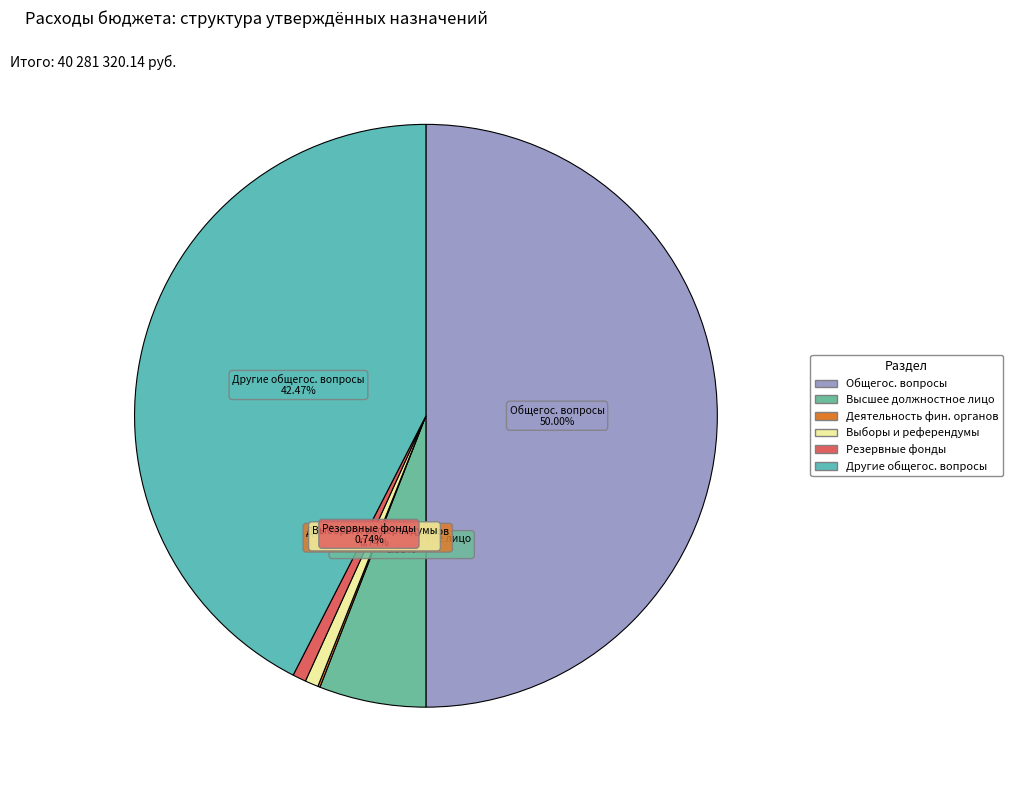

Which has a higher value, Общегос. вопросы or Высшее должностное лицо?

Общегос. вопросы